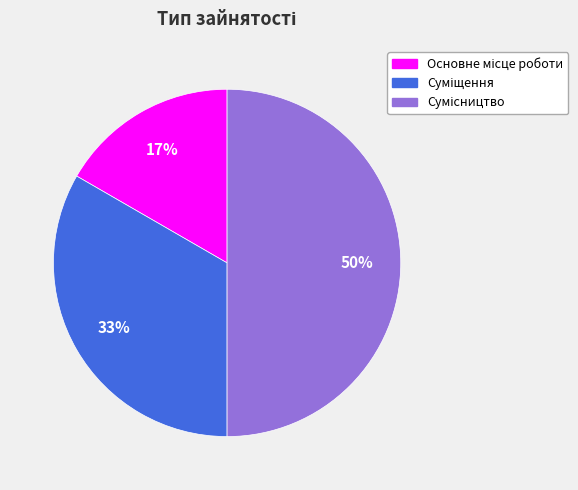

To the nearest percent, what is the average slice percentage?

33%